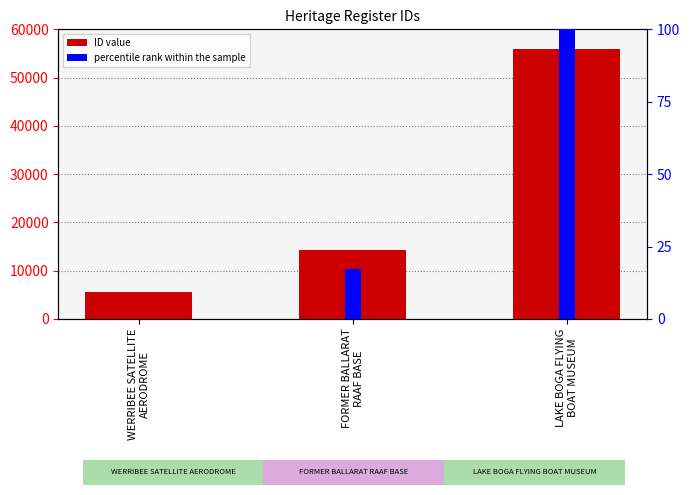

How many groups of bars are there?

3